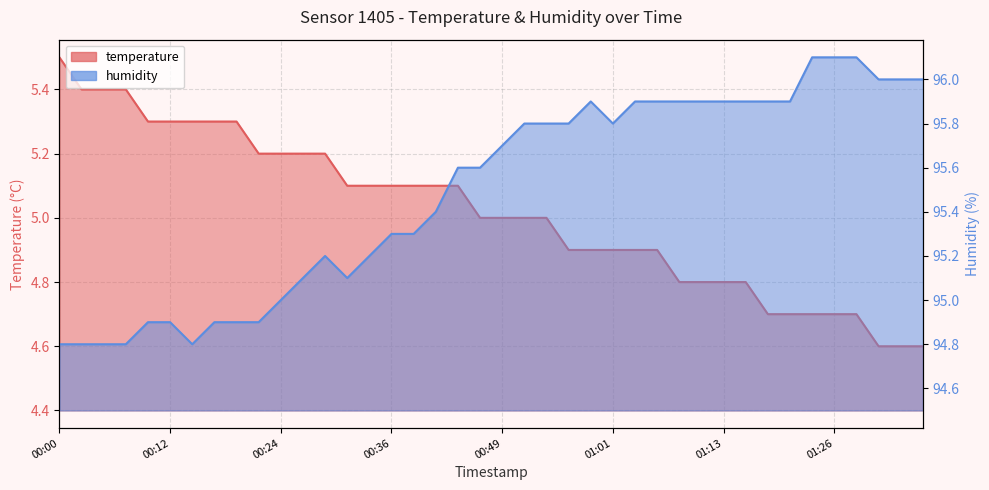

What is the value of the temperature point at the 17th from the left?

5.1